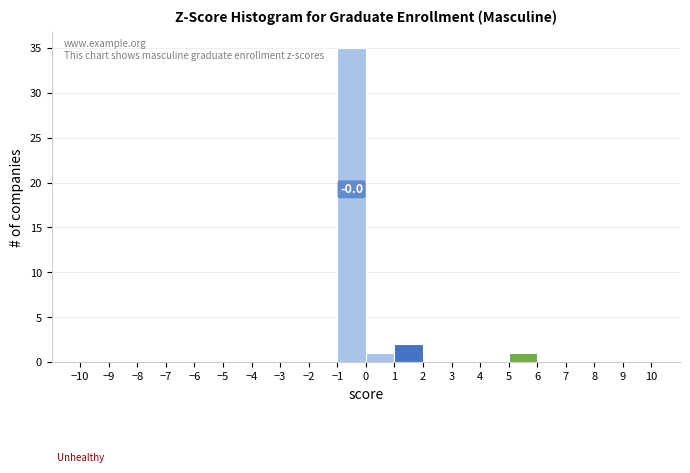

Which range on the x-axis has the tallest bar?

-1 to 0